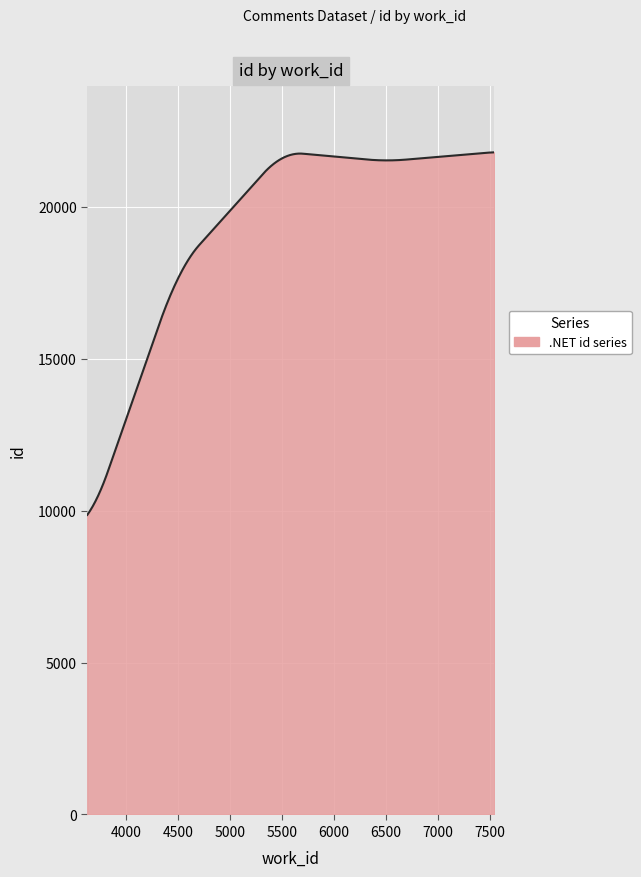

True or false: there are more than 0 points higher than both neighbors.

True